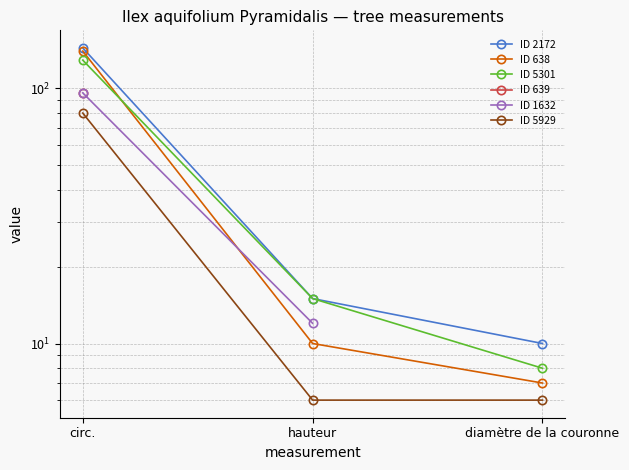

The ID 1632 series shows 96.0 at circ.. True or false?

True